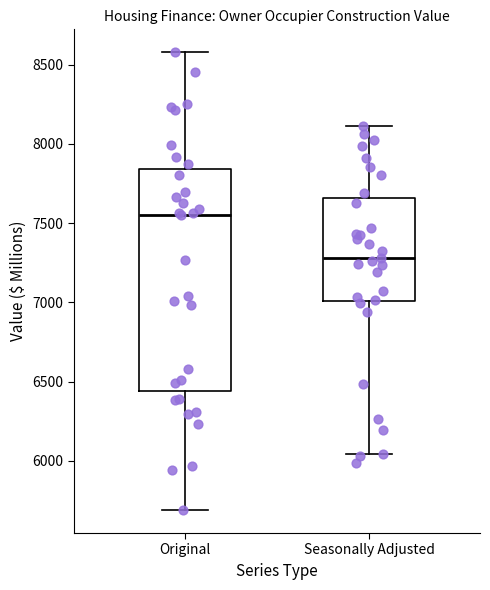

Which box's median line is the lowest?

Seasonally Adjusted